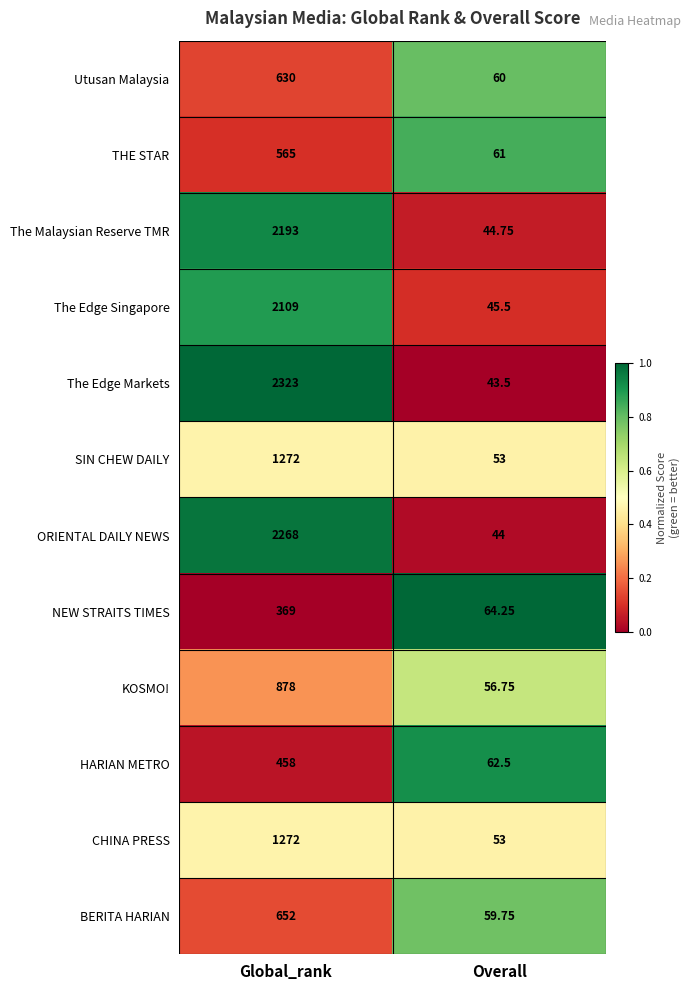

Between Global_rank and Overall, which series saw the biggest shift?

The Edge Markets